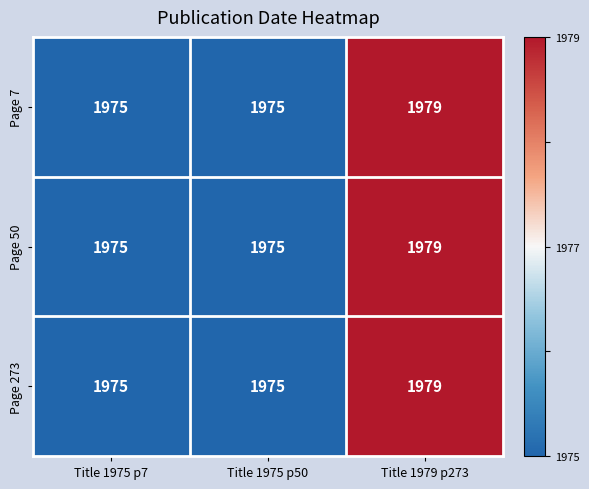

Reading left to right, transcribe all the data shown in this chart.

Page 7: Title 1975 p7=1975	Title 1975 p50=1975	Title 1979 p273=1979
Page 50: Title 1975 p7=1975	Title 1975 p50=1975	Title 1979 p273=1979
Page 273: Title 1975 p7=1975	Title 1975 p50=1975	Title 1979 p273=1979